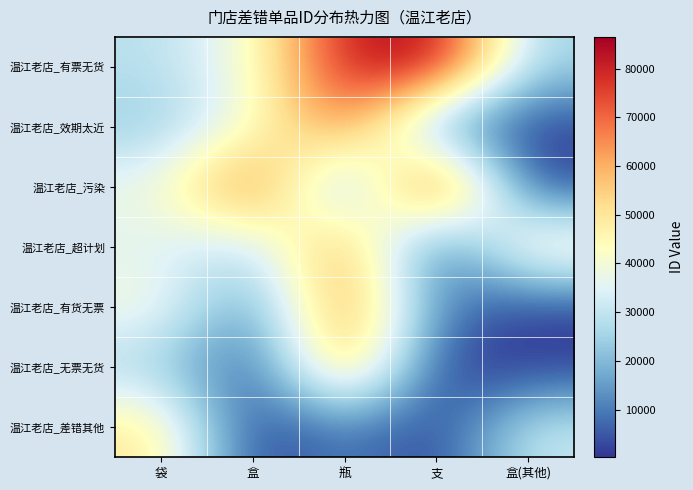

Count the number of data series in this chart.

7